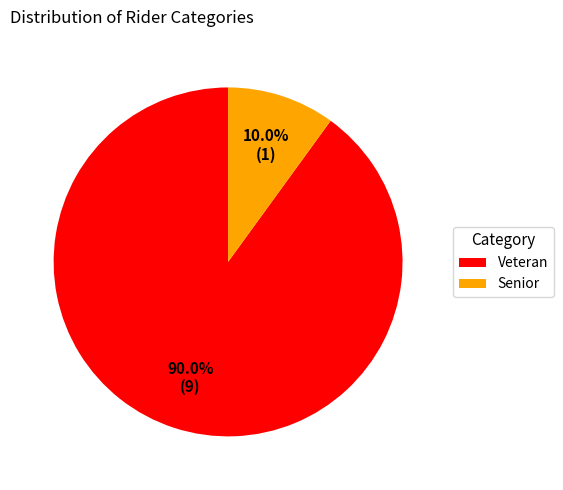

Combined, what portion of the pie is Senior and Veteran?

100.0%